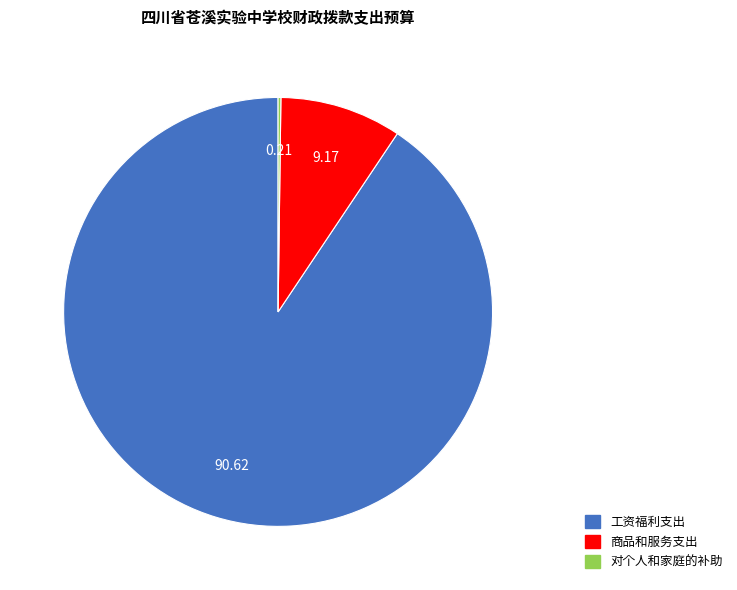

Which category has the biggest portion of the pie?

工资福利支出